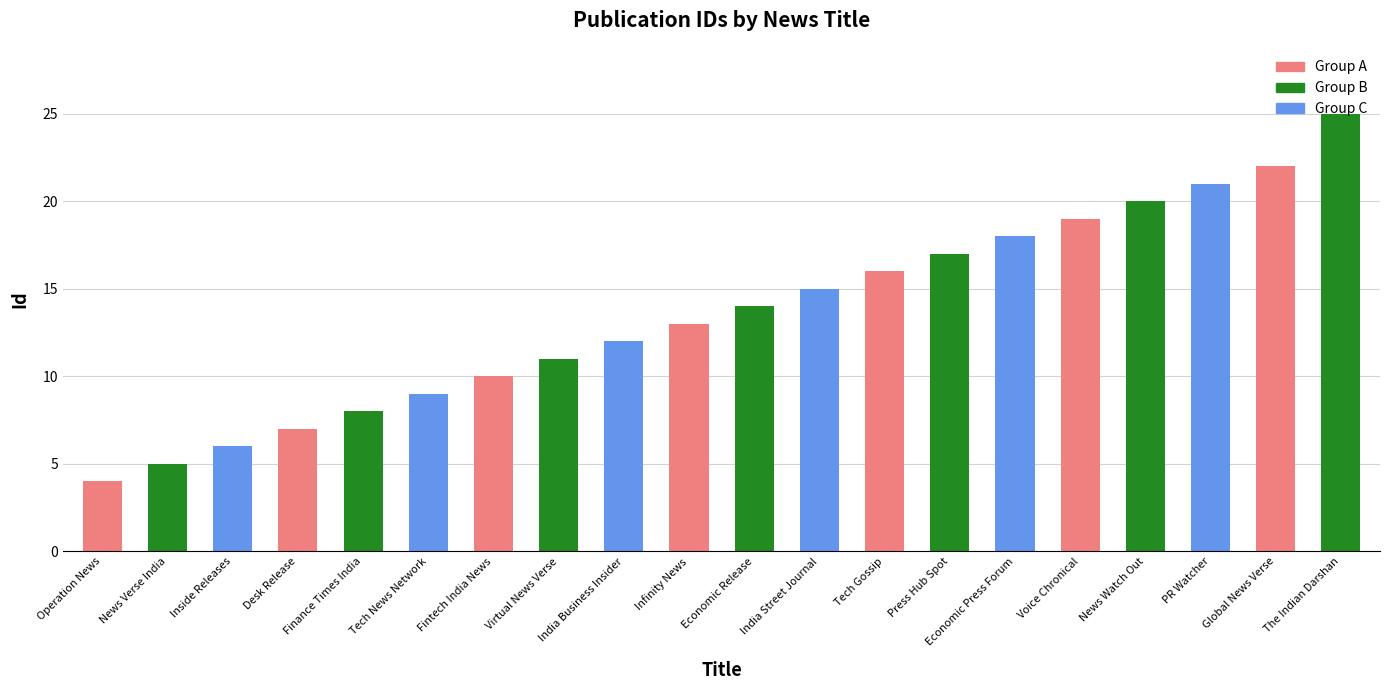

What value does the data have at Press Hub Spot?

17